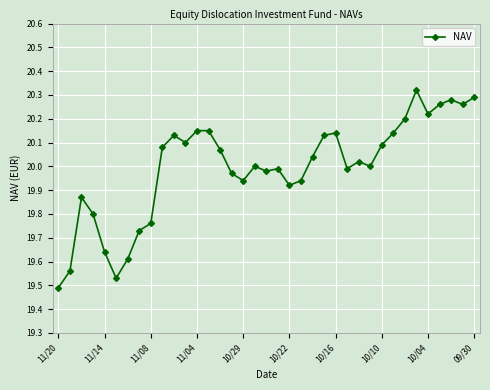

What is the sum of all values?

739.8